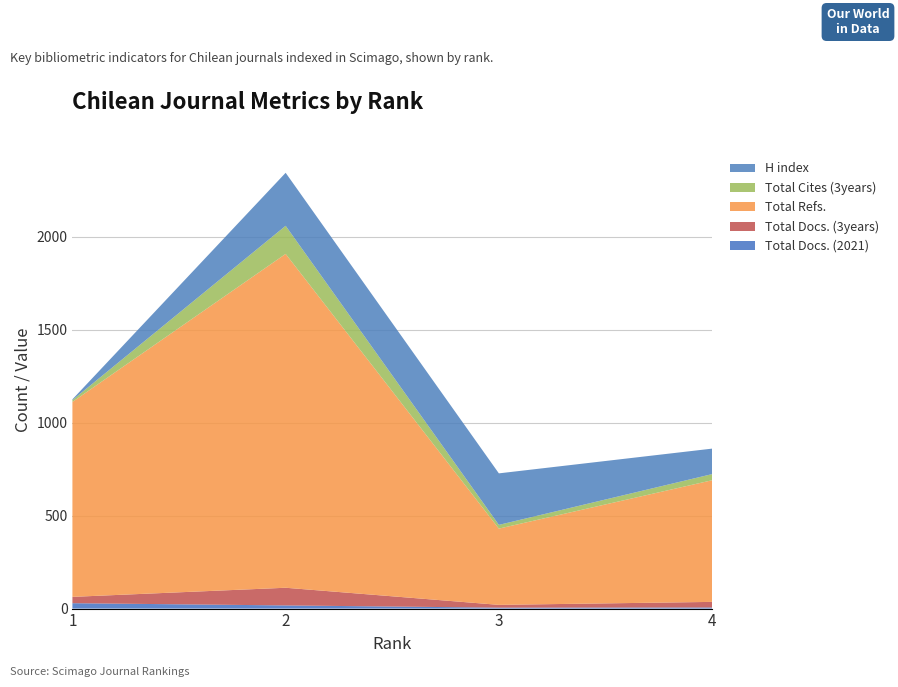

Reading right to left, list all the values displayed in this chart.

Total Docs. (2021): 6	5	17	29
Total Docs. (3years): 30	15	95	34
Total Refs.: 654	410	1795	1048
Total Cites (3years): 33	20	151	10
H index: 137	277	285	4